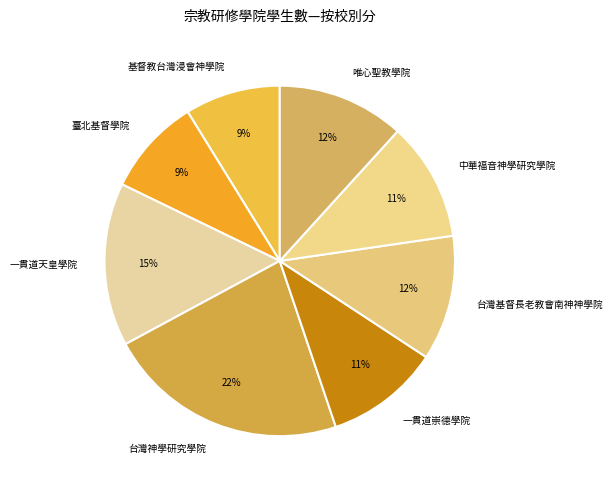

To the nearest percent, what portion does 一貫道崇德學院 represent?

11%